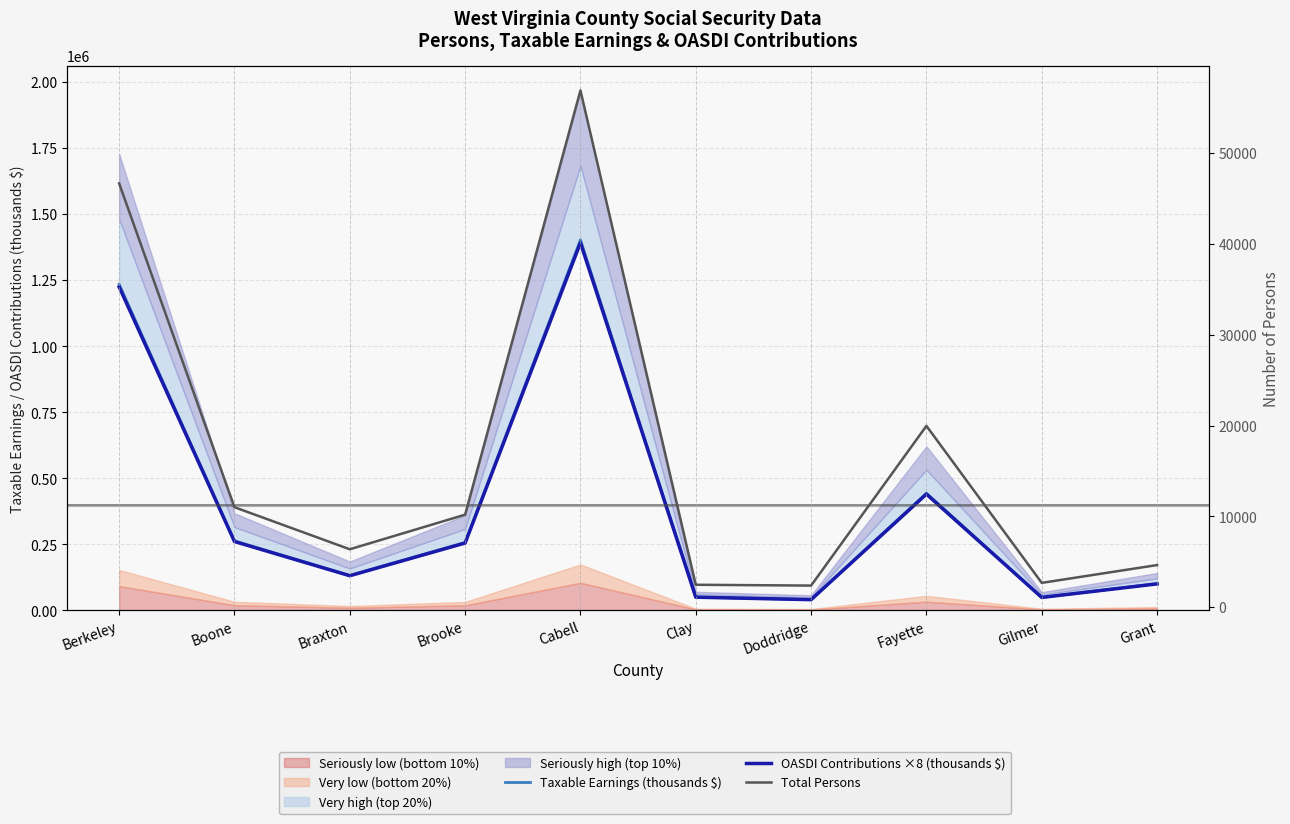

Which series has the largest total across all categories?

Taxable Earnings (thousands $)